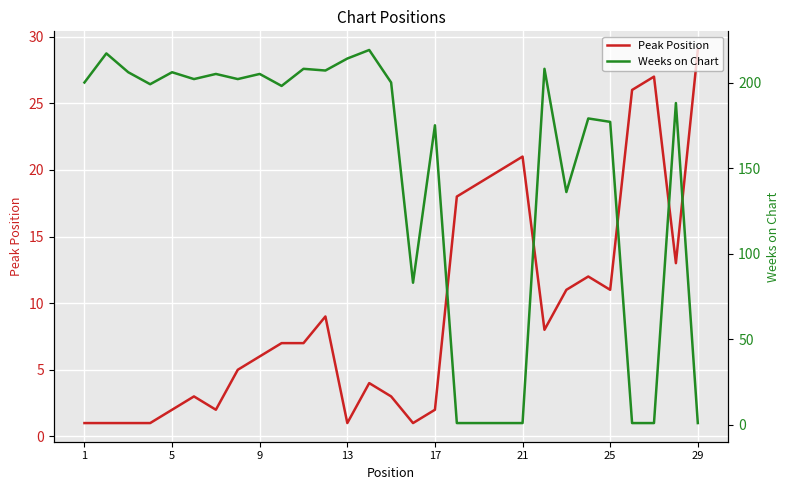

What are all the series names shown in the legend?

Peak Position, Weeks on Chart